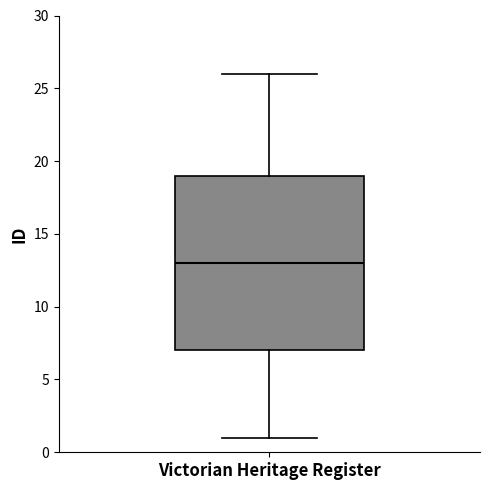

Where is the upper edge of the box for Victorian Heritage Register on the y-axis? The values are not printed on the chart, so give them approximately, as read against the axis.

19